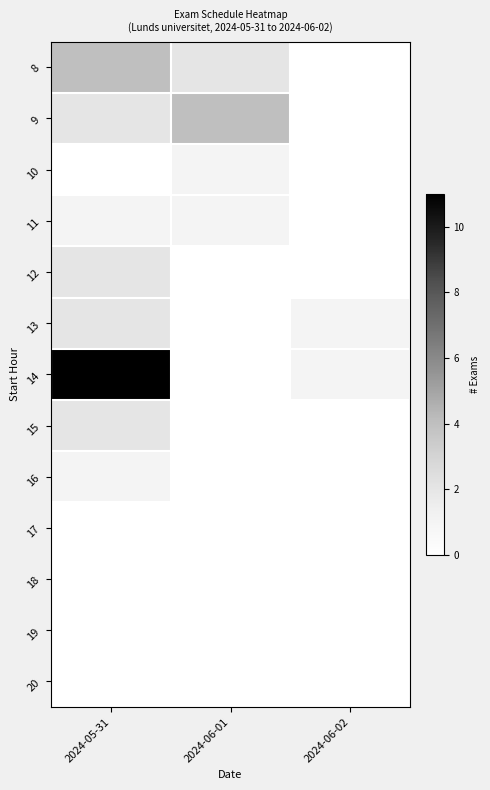

Which label corresponds to the largest value in the chart?

2024-05-31